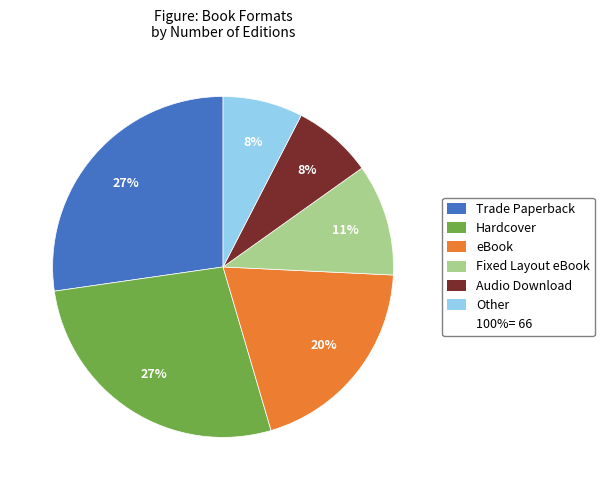

Is there a majority slice in this chart?

No